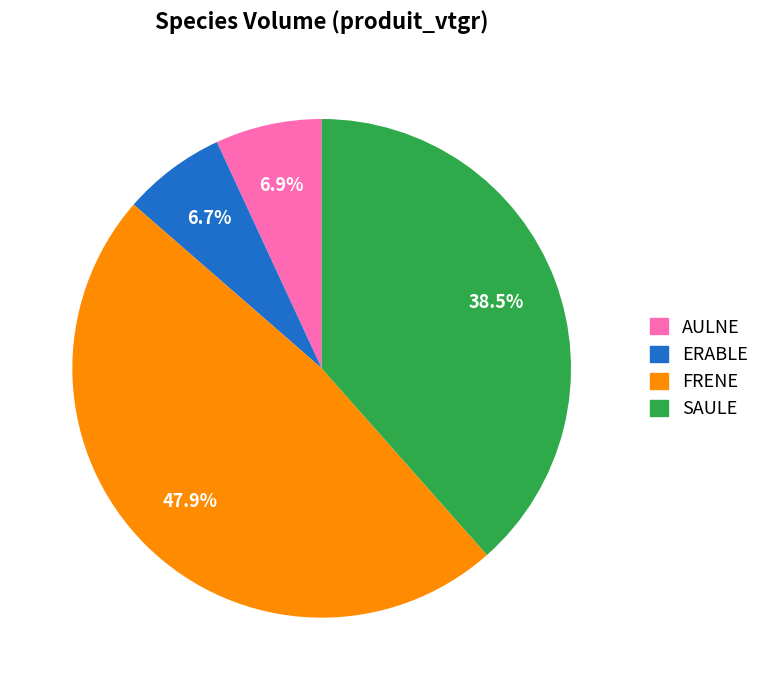

To the nearest percent, what is the difference between the SAULE and ERABLE slice percentages?

32%